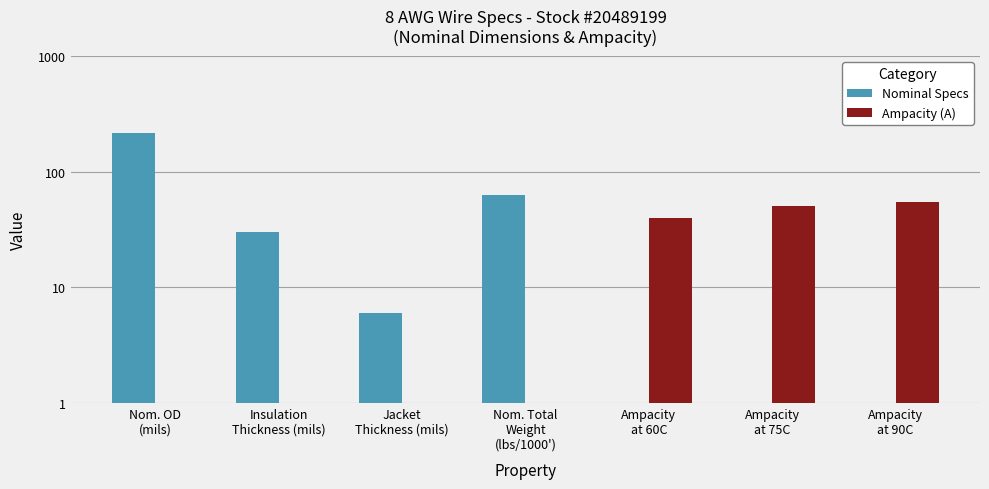

What is the label of the 3rd bar from the left?

Jacket
Thickness (mils)